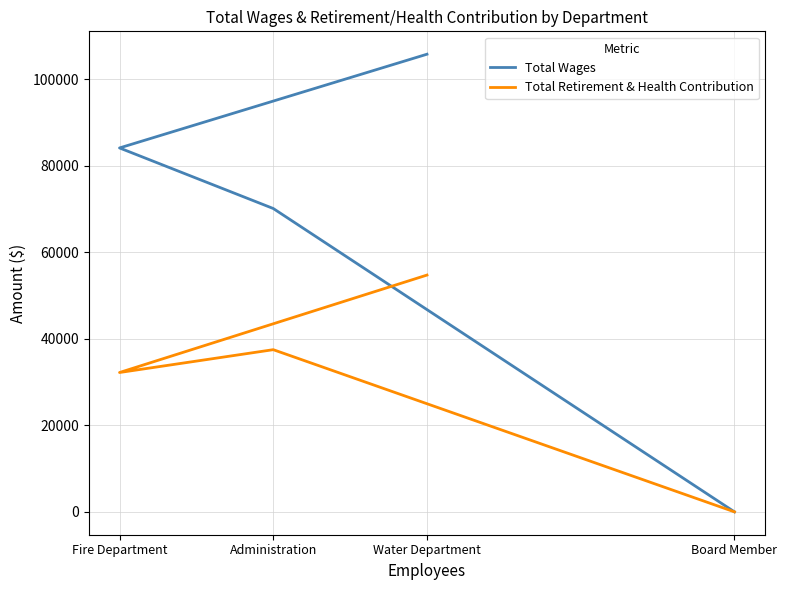

Where does the Total Wages series first go above 84102?

Water Department